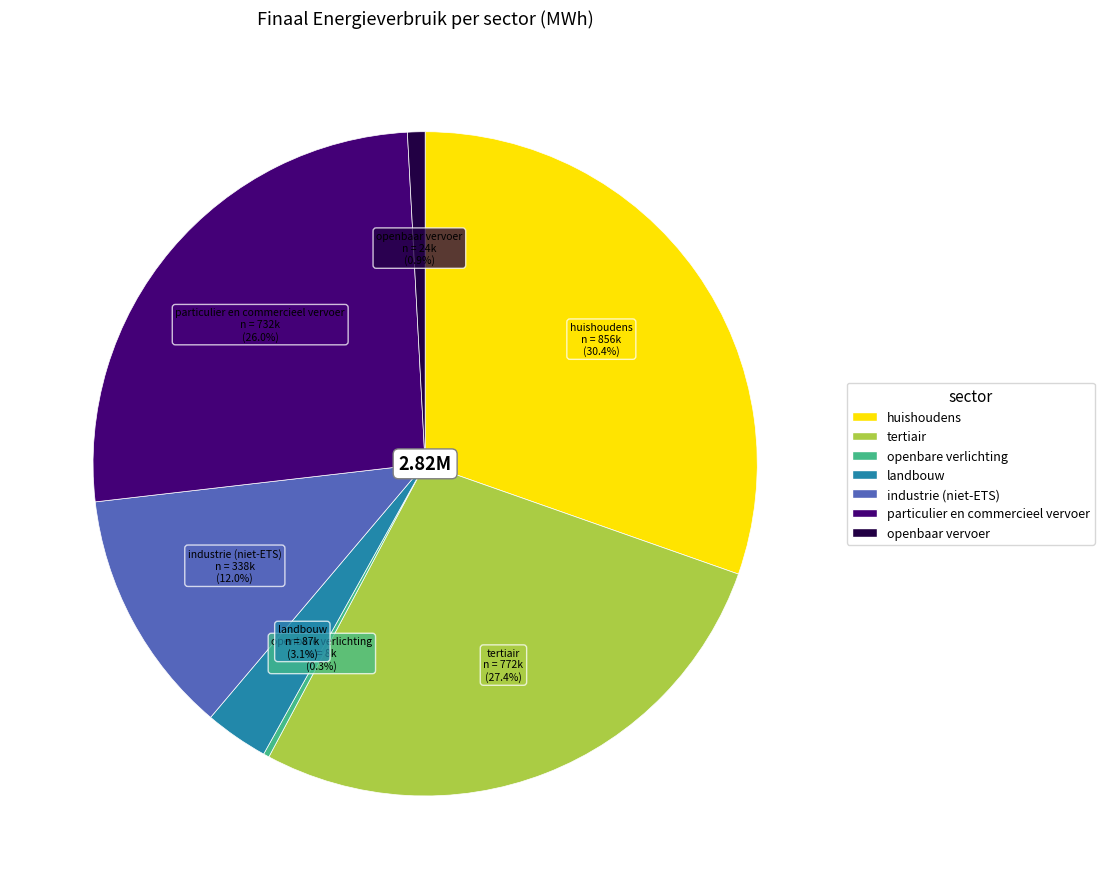

How many segments does this pie chart have?

7